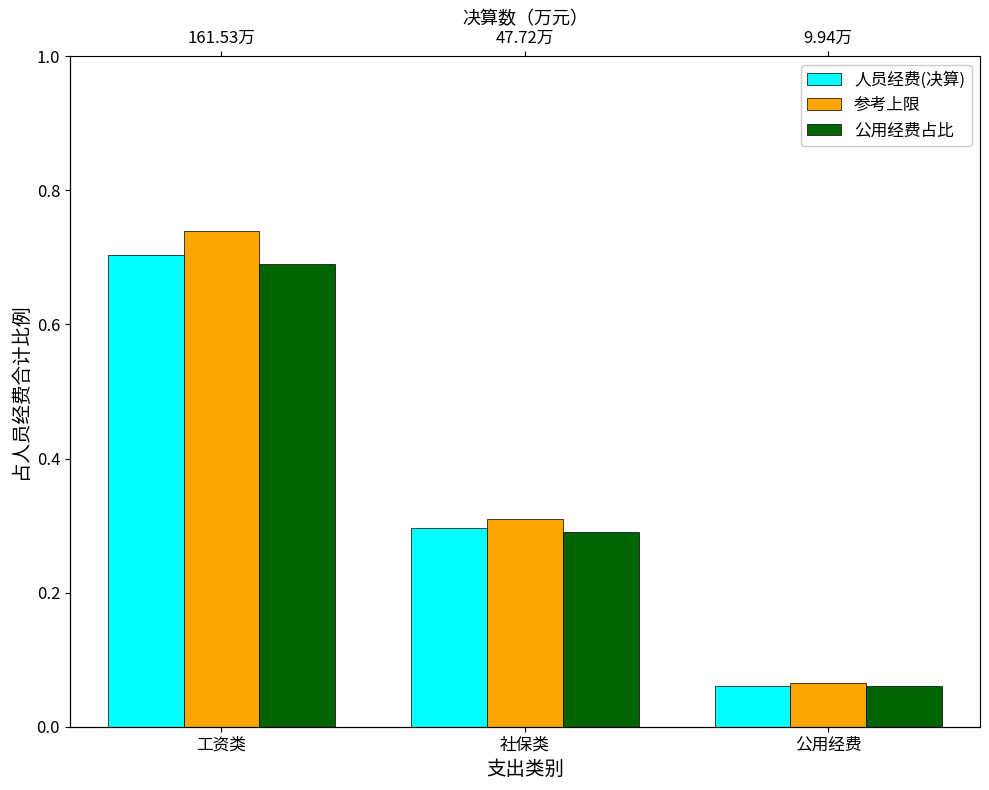

At which category does the chart reach its minimum across all series?

公用经费